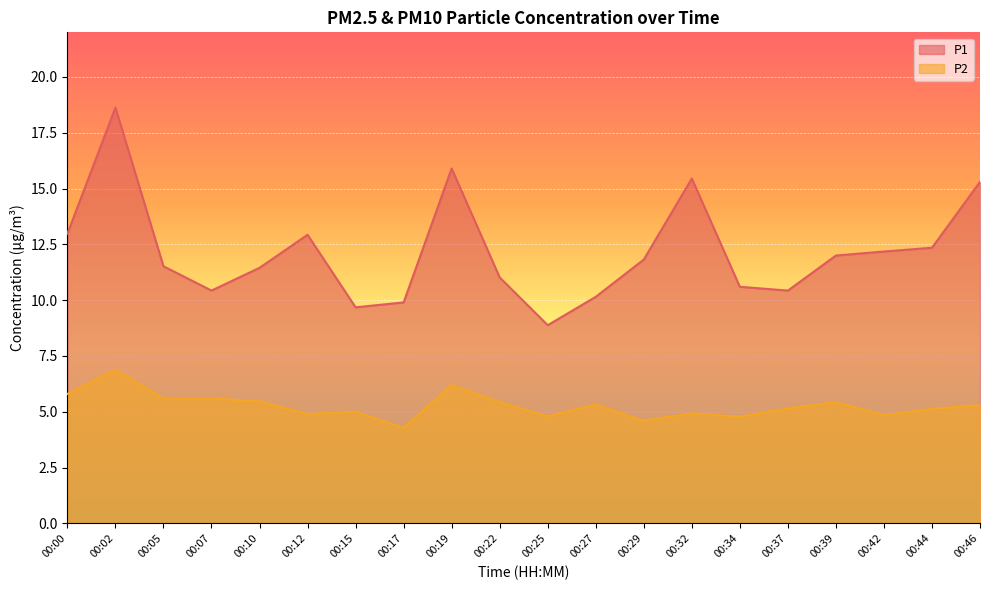

At which category does the chart reach its peak across all series?

00:02